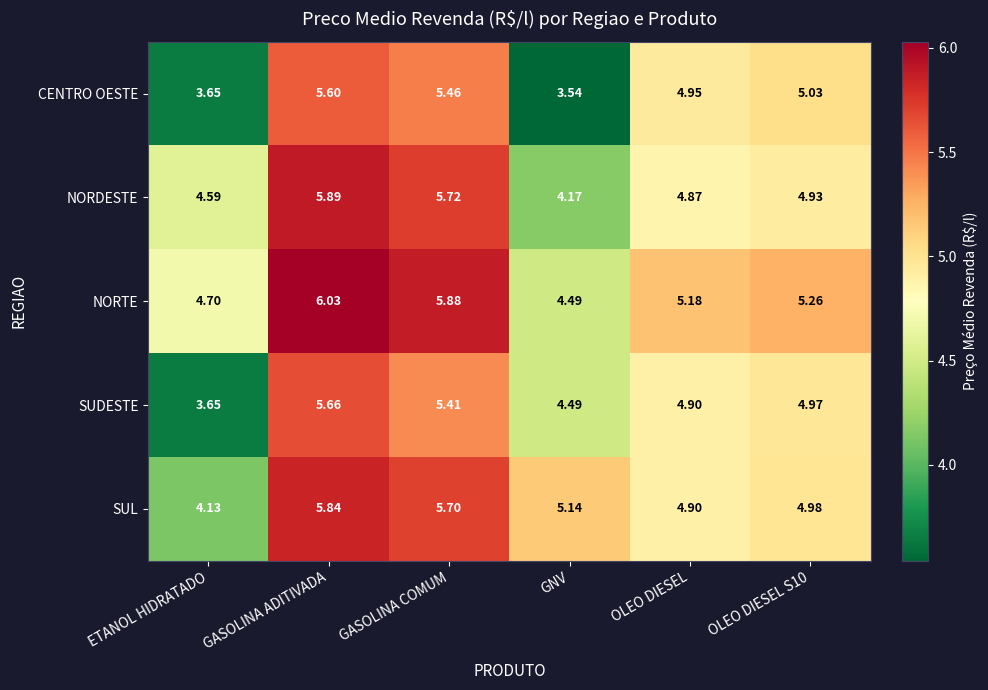

Is the value of NORTE at GASOLINA ADITIVADA greater than the value of CENTRO OESTE at GASOLINA COMUM?

Yes